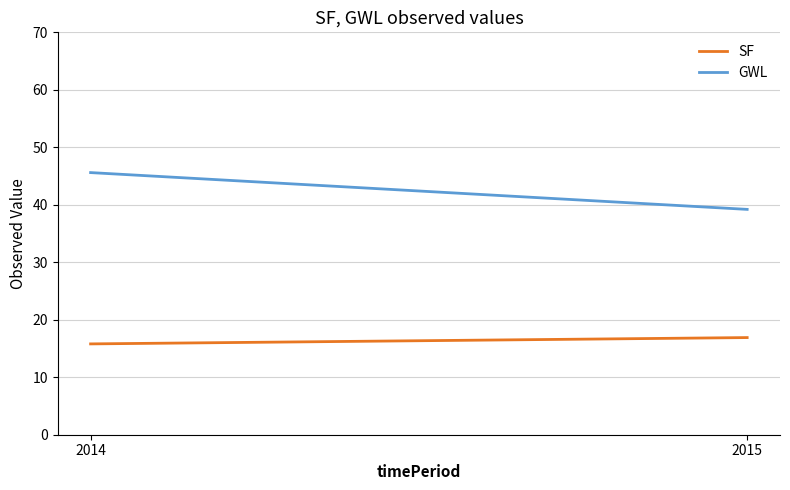

What is the value of the SF point at the 2nd from the left?

16.9